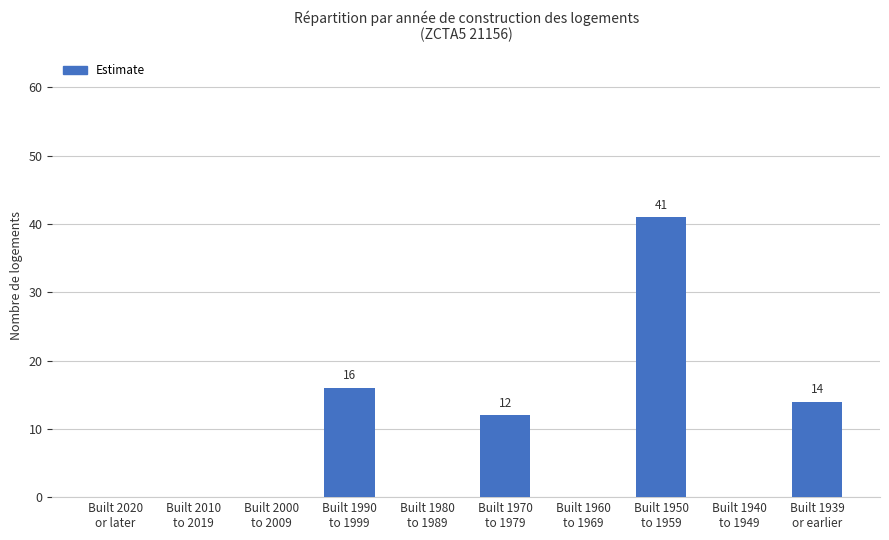

What is the sum of all values?

83